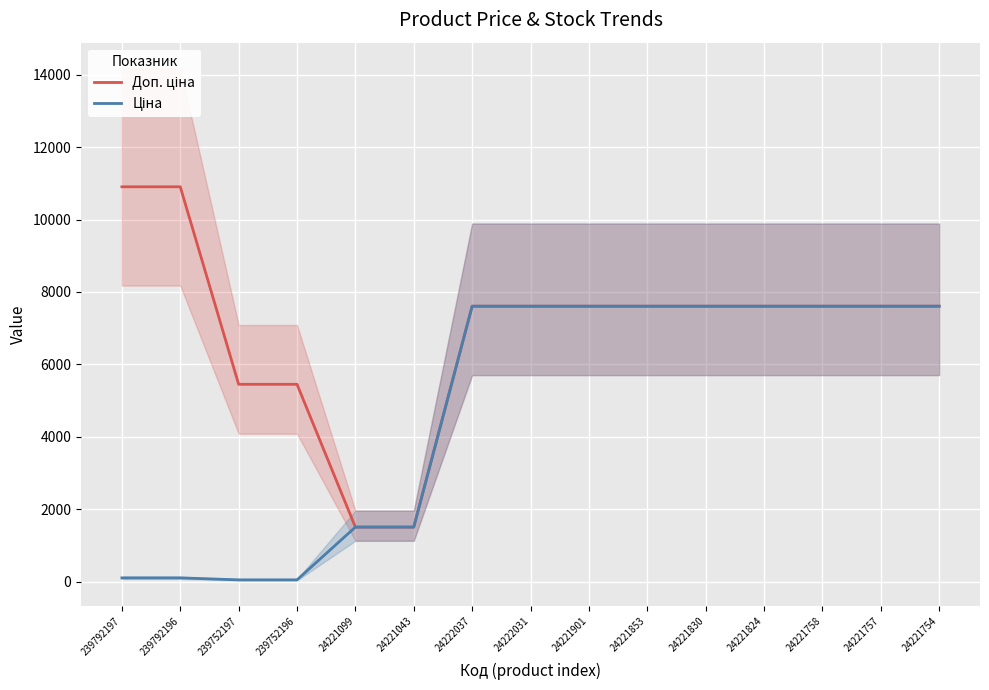

True or false: Ціна has more than 0 points higher than both neighbors.

False